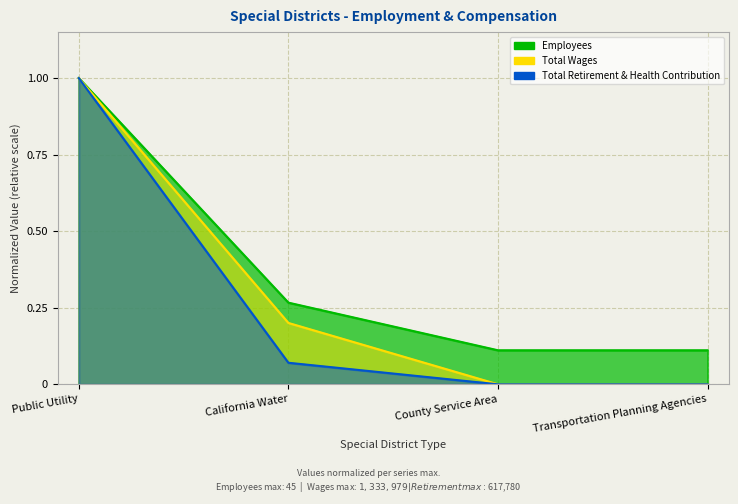

Which series has the largest total across all categories?

Employees